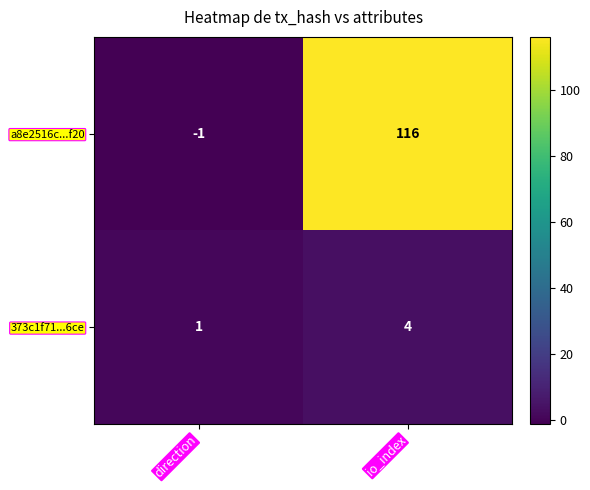

What is the greatest value displayed?

116